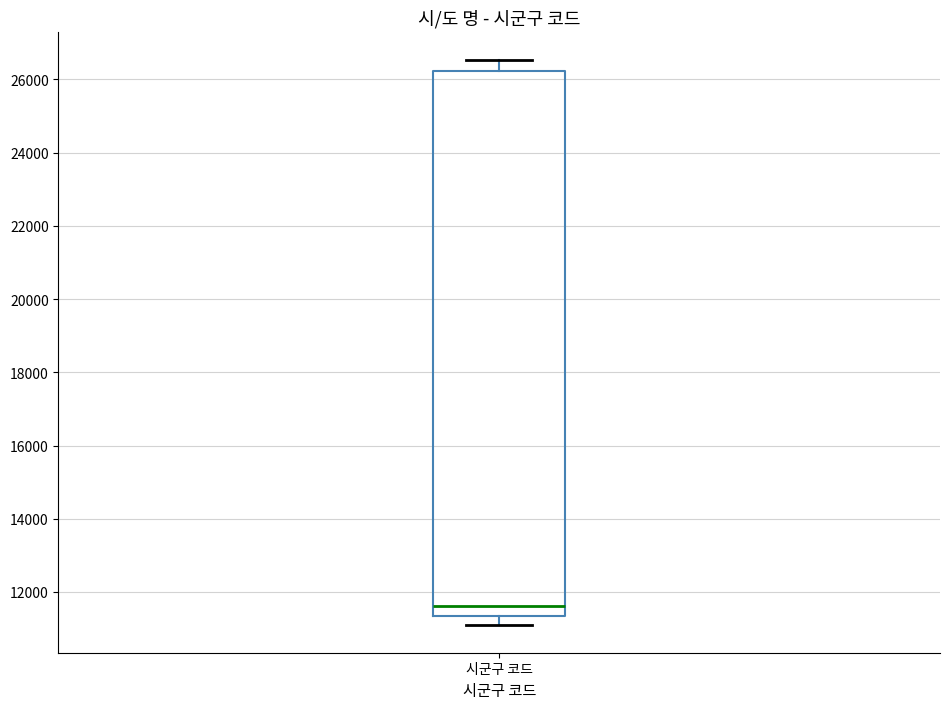

Read this box plot against the y-axis: the position of the median line, the range covered by the box, and the ends of both whiskers. The values are not printed on the chart, so give them approximately, as read against the axis.

median 11600, box 11400 to 26200, whiskers 11200 to 26600